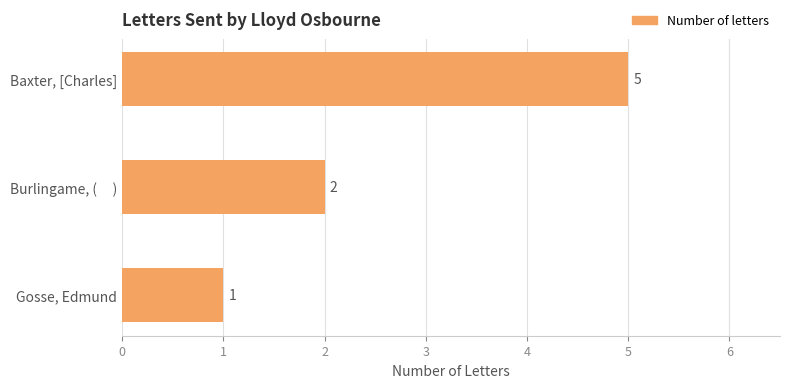

Does the chart contain any negative values?

No